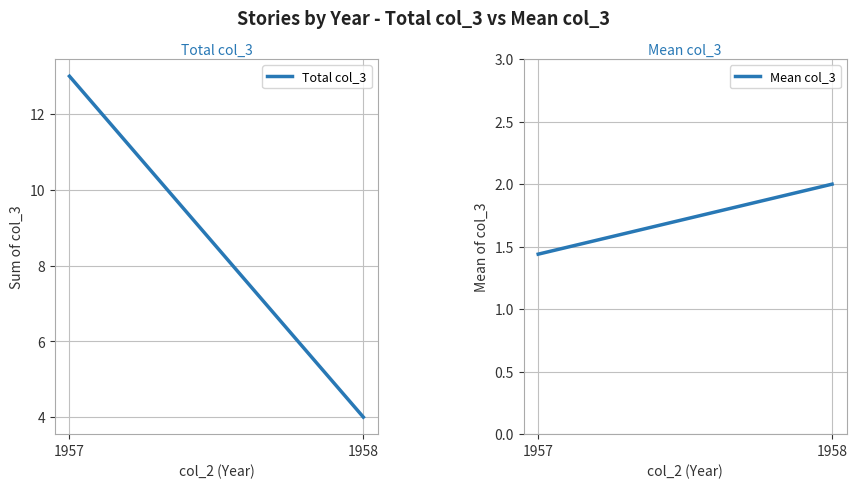

At how many categories does at least one series exceed 9?

1